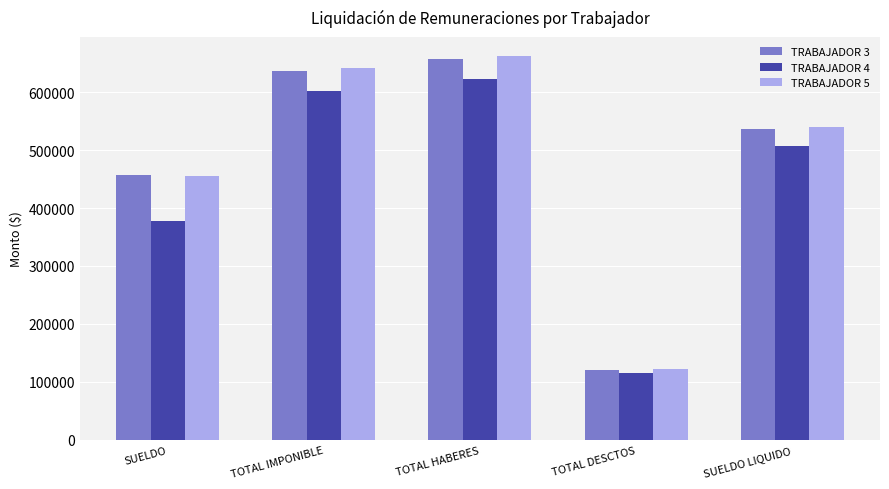

The value of TRABAJADOR 5 at TOTAL HABERES is 662000.0. True or false?

True